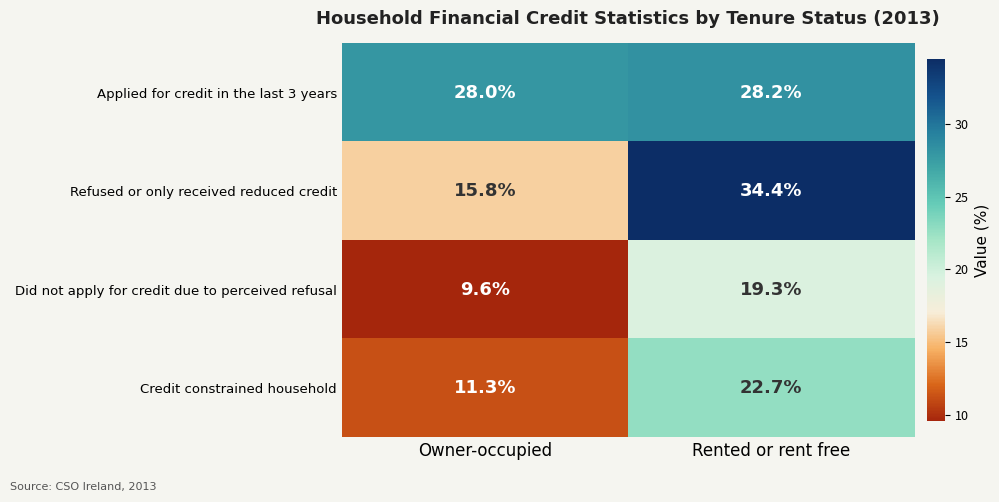

At which label is Did not apply for credit due to perceived refusal closest to 14?

Owner-occupied